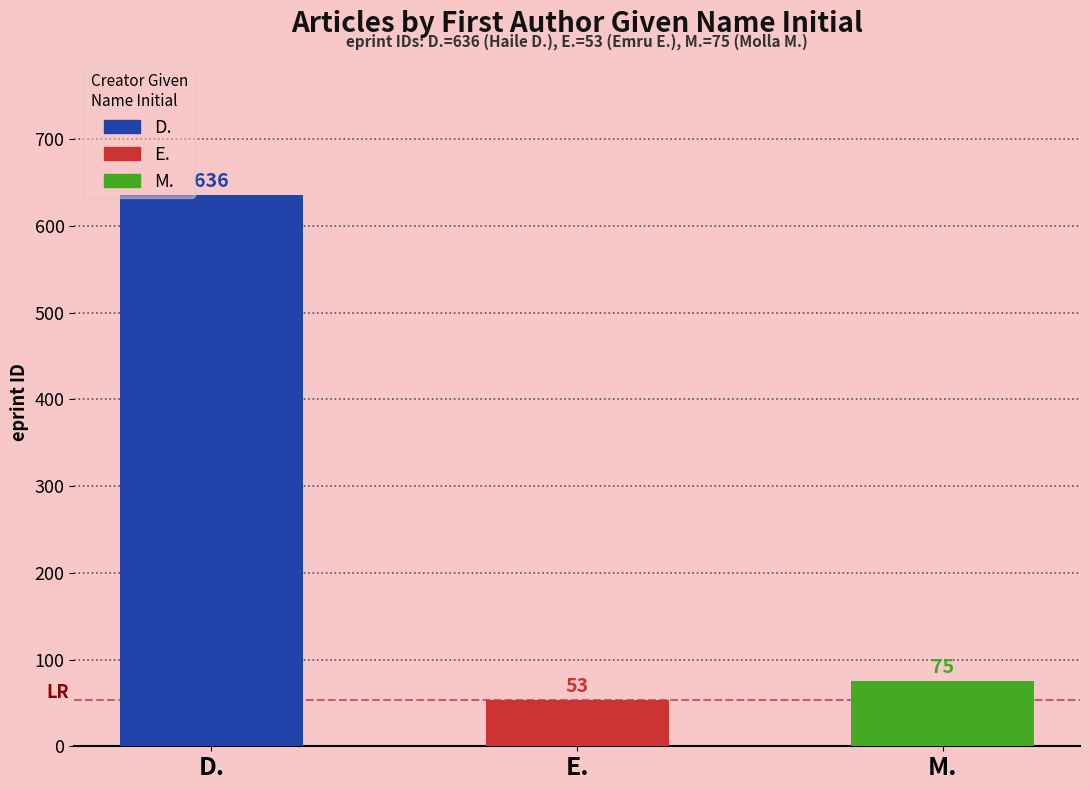

List the labels in order of value, smallest first.

E., M., D.